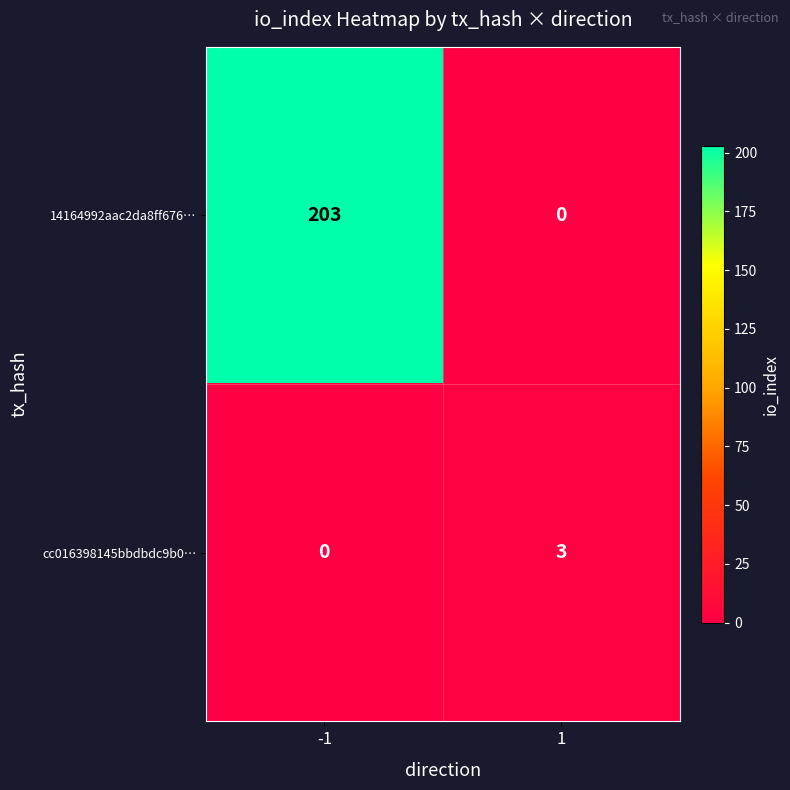

What is the difference between the cc016398145bbdbdc9b0… values at -1 and 1?

3